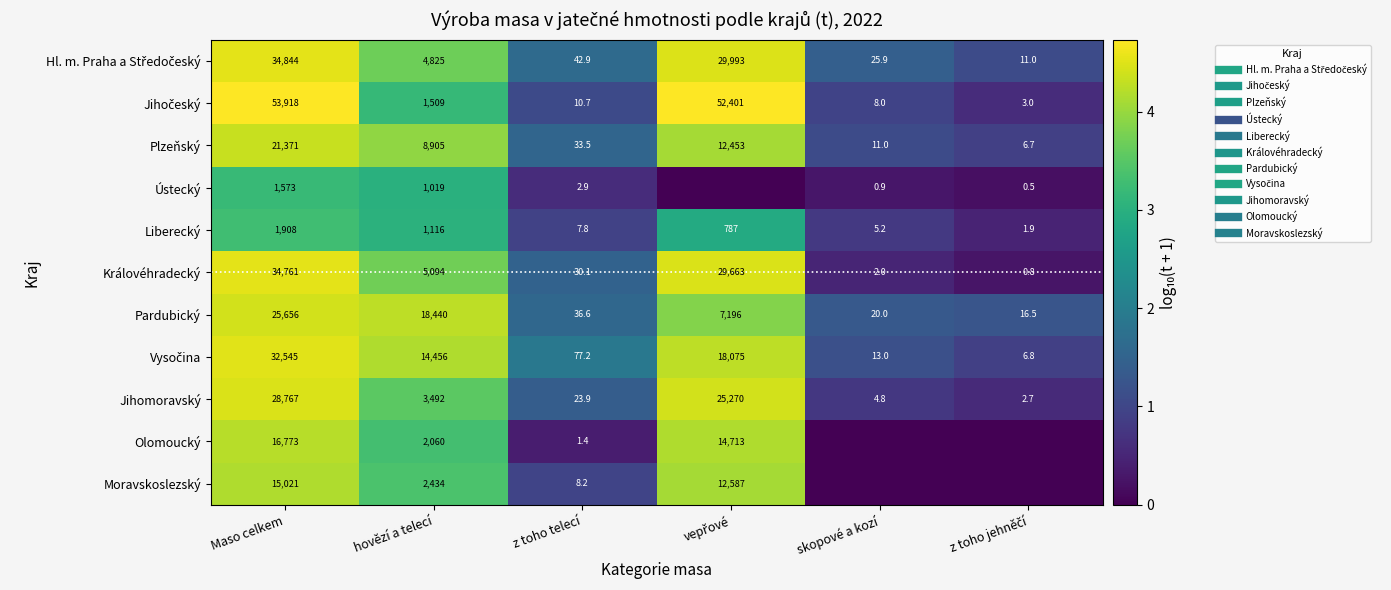

What is the difference between the maximum and minimum values in the Ústecký series?

3.2